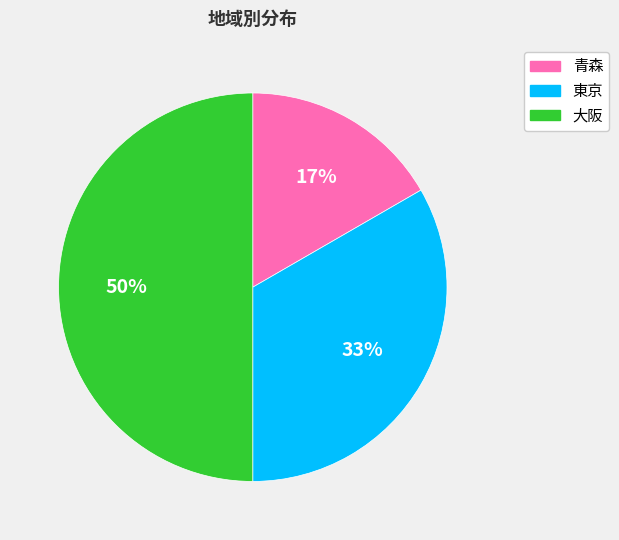

How many slices are in this pie chart?

3